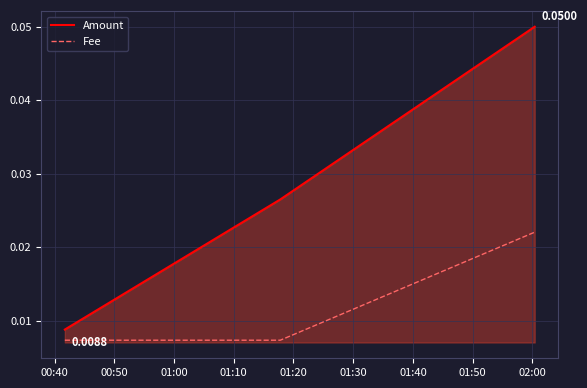

List the series in order of their overall mean, highest first.

Amount, Fee